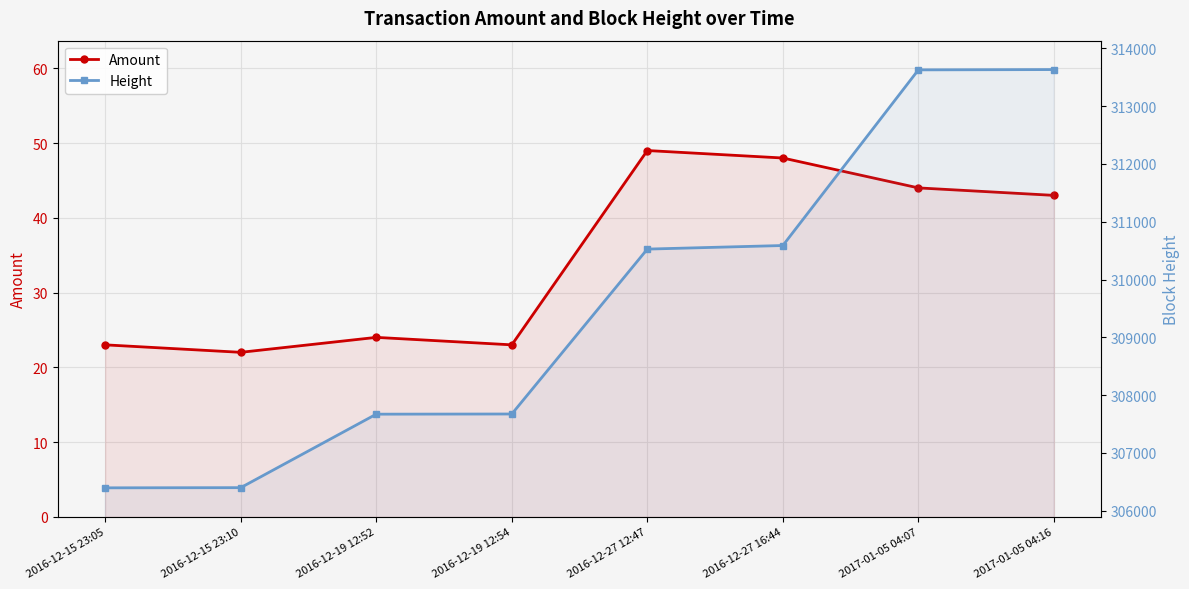

What is the difference between the Height values at 2016-12-27 12:47 and 2016-12-19 12:52?

2855